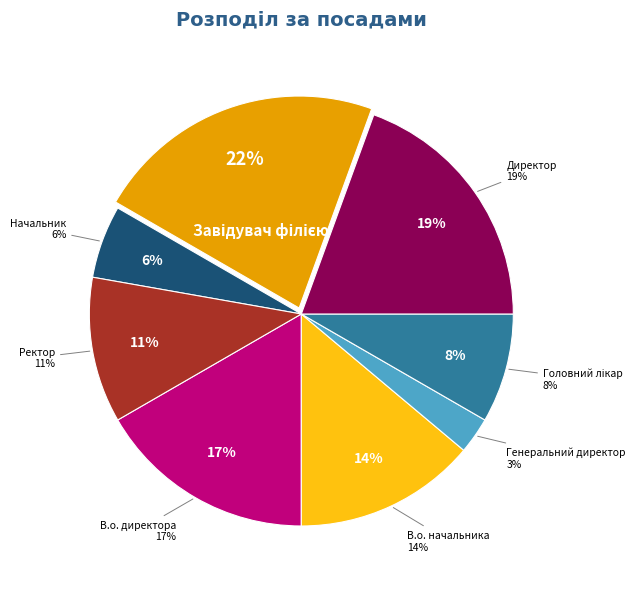

To the nearest percent, what is the difference between the Директор and Ректор slice percentages?

8%